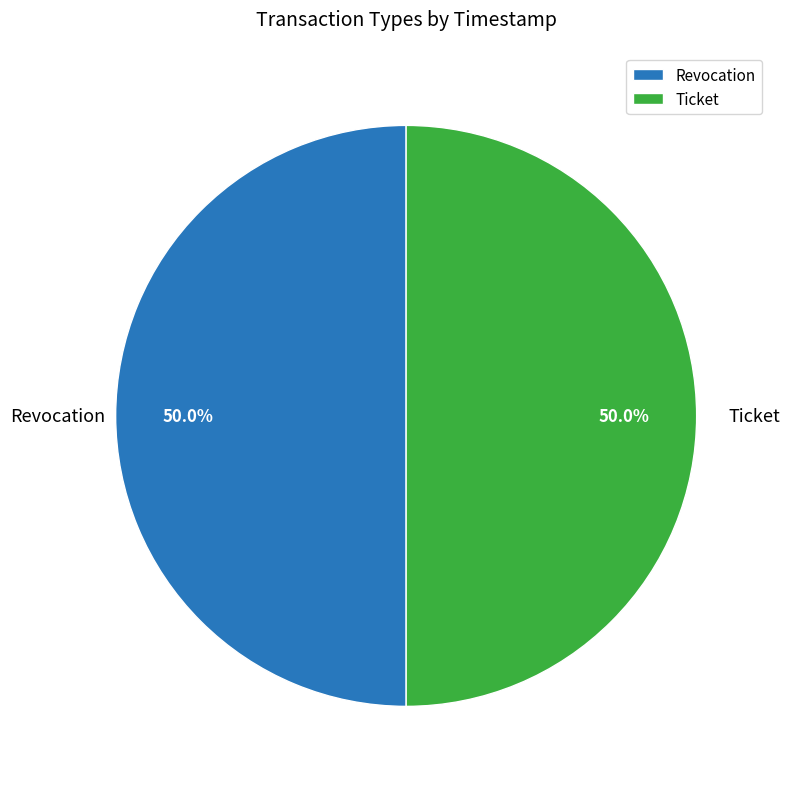

Is it true that Revocation is 50% of the pie?

True